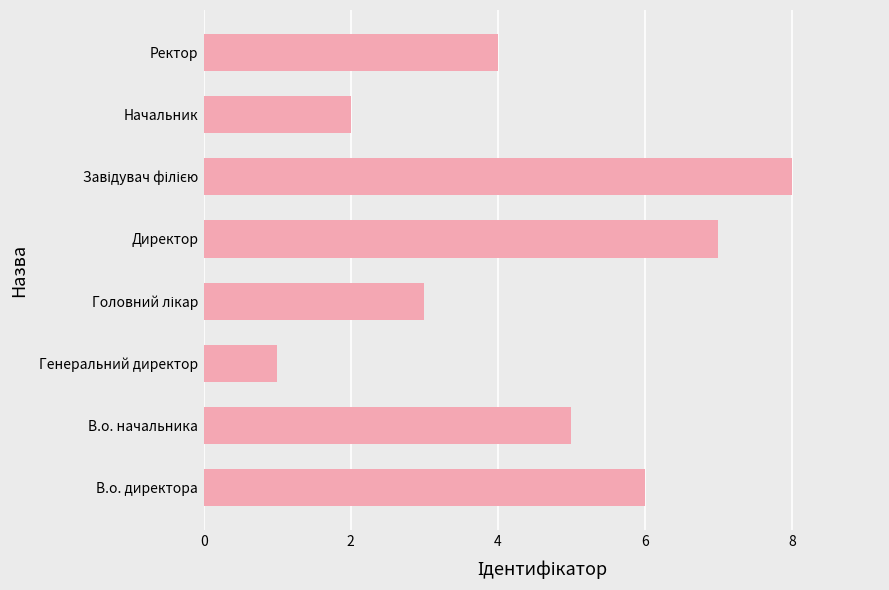

True or false: the data shows 9 at В.о. директора.

False